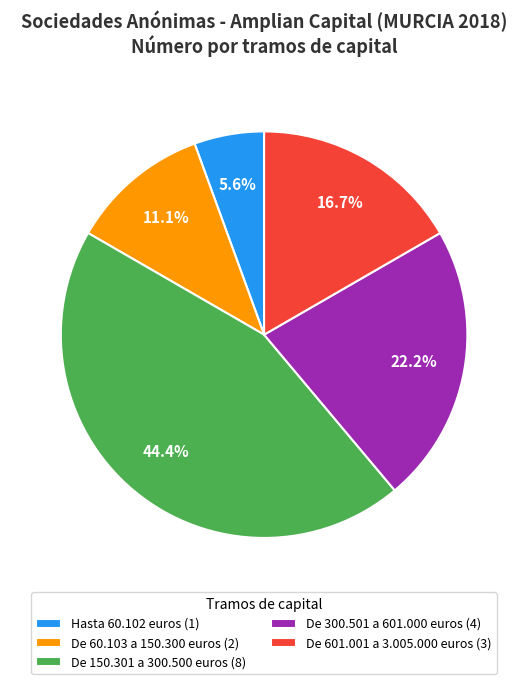

How much of the chart is everything except Hasta 60.102 euros (1)?

94.4%